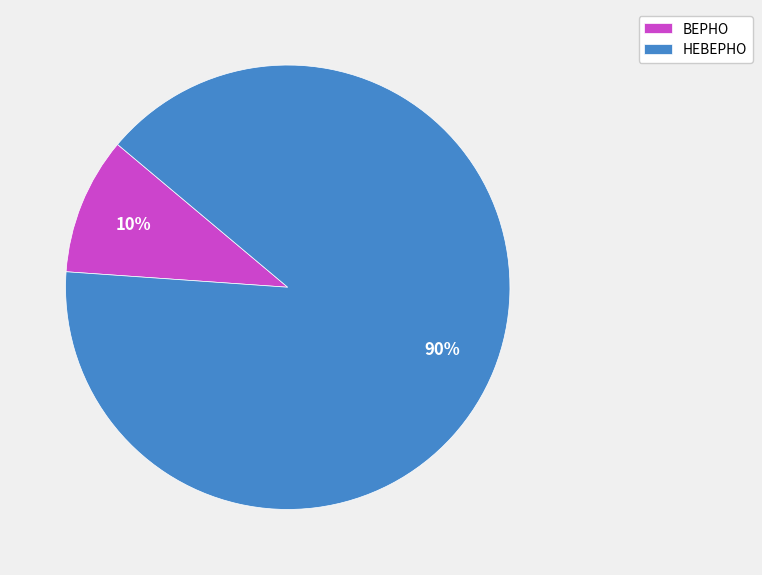

How many segments does this pie chart have?

2